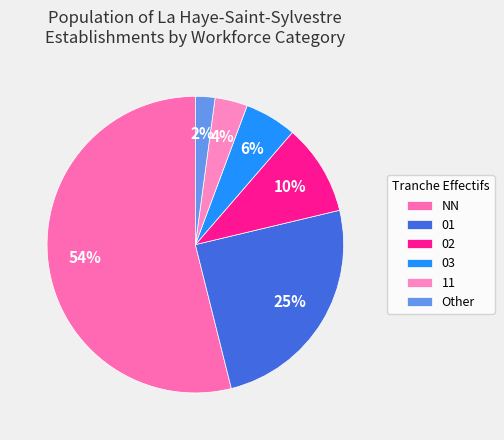

Which slice represents more than half of the pie?

NN